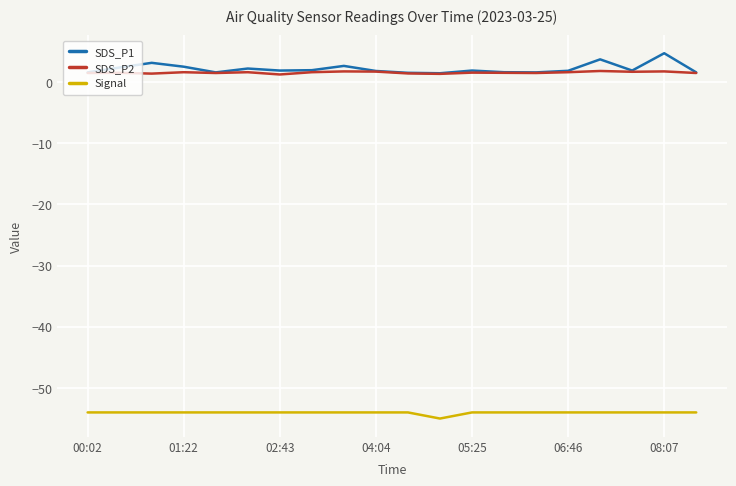

True or false: Signal and SDS_P1 intersect in this chart.

False